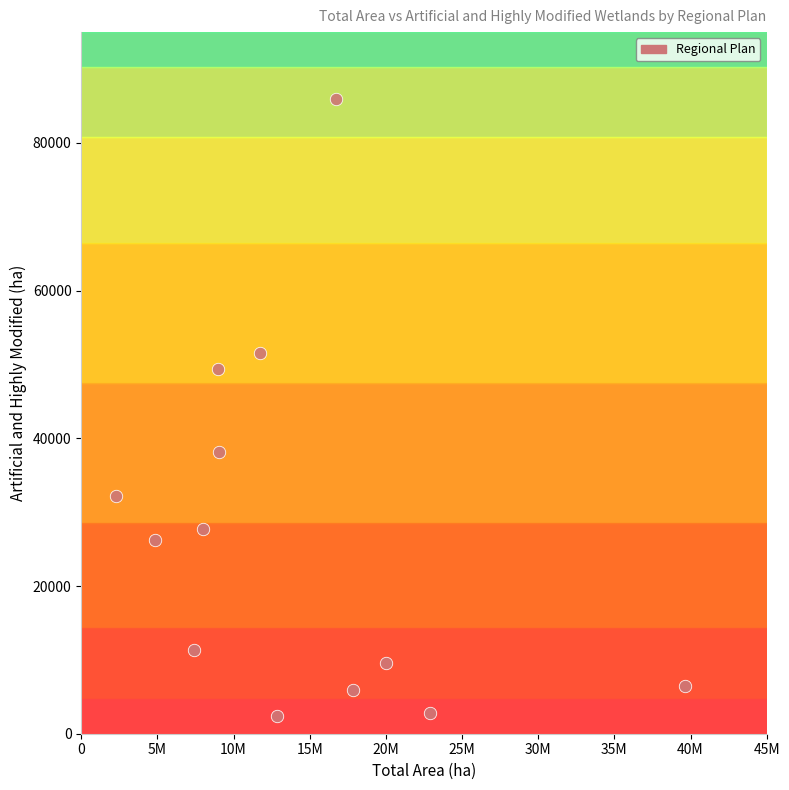

What is the range of Y values (max minus min)?

83574